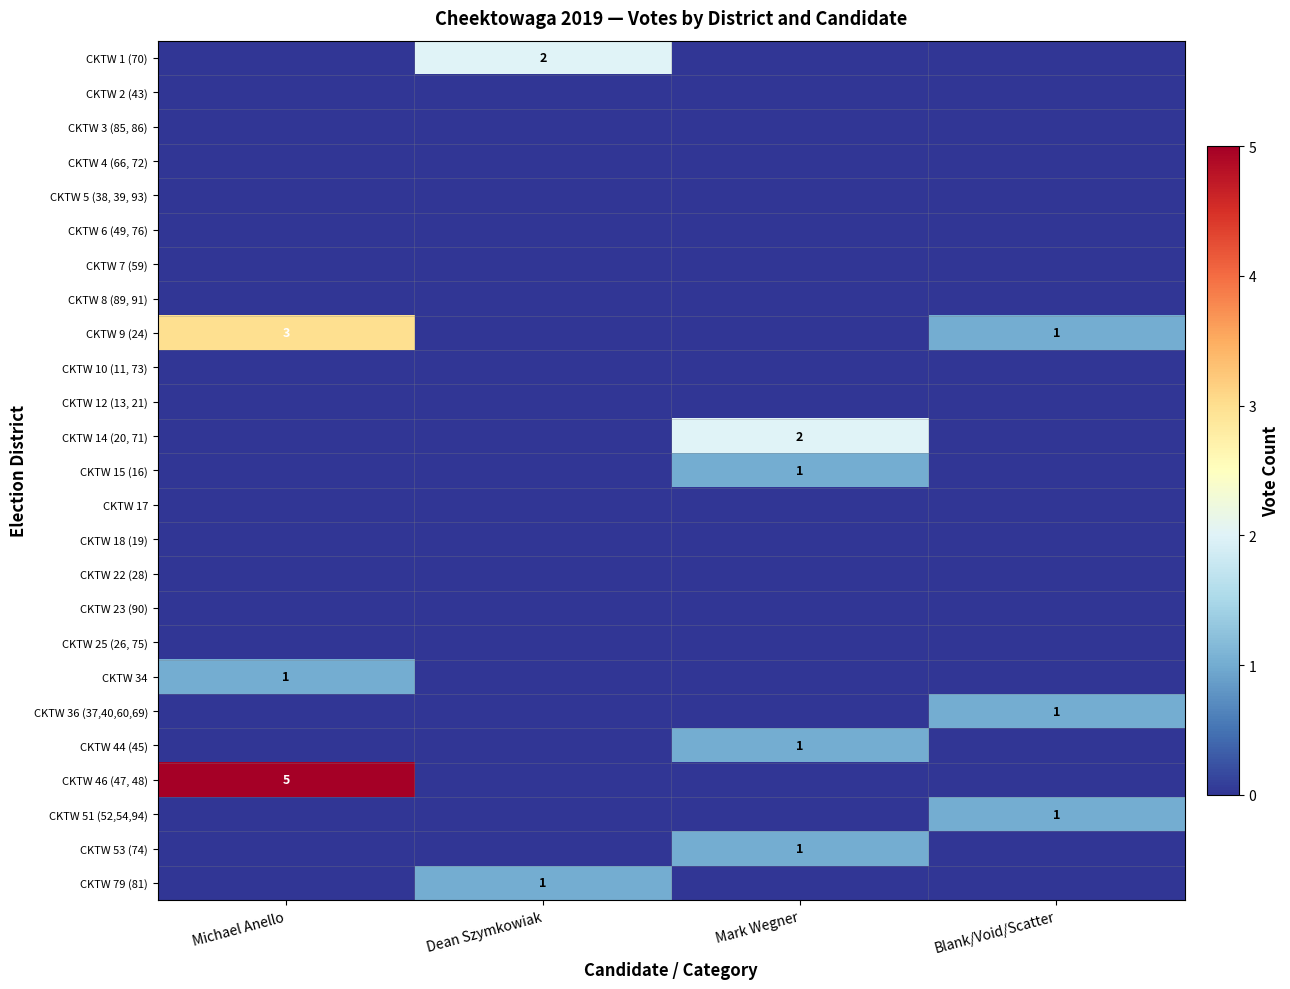

What is the total value across all series at Blank/Void/Scatter?

3